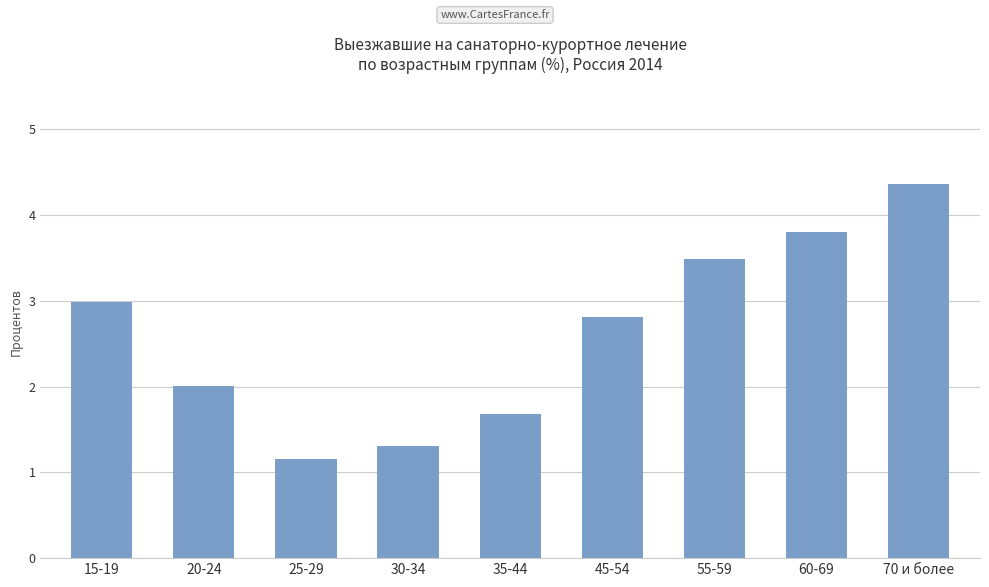

What position from the left is 20-24?

2